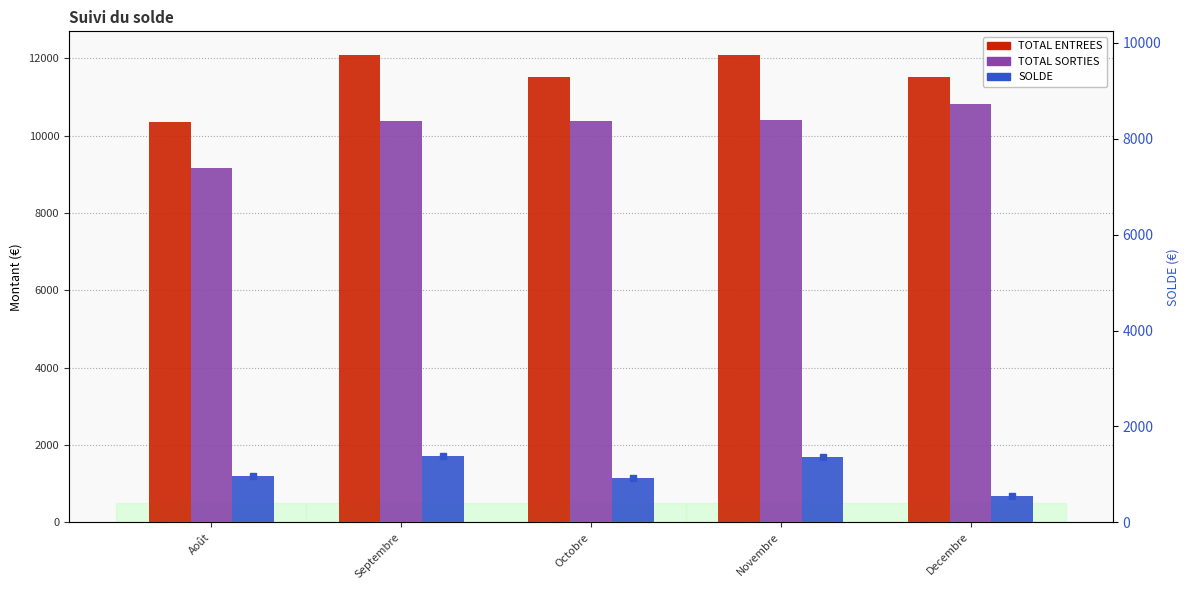

How many groups of bars are there?

5